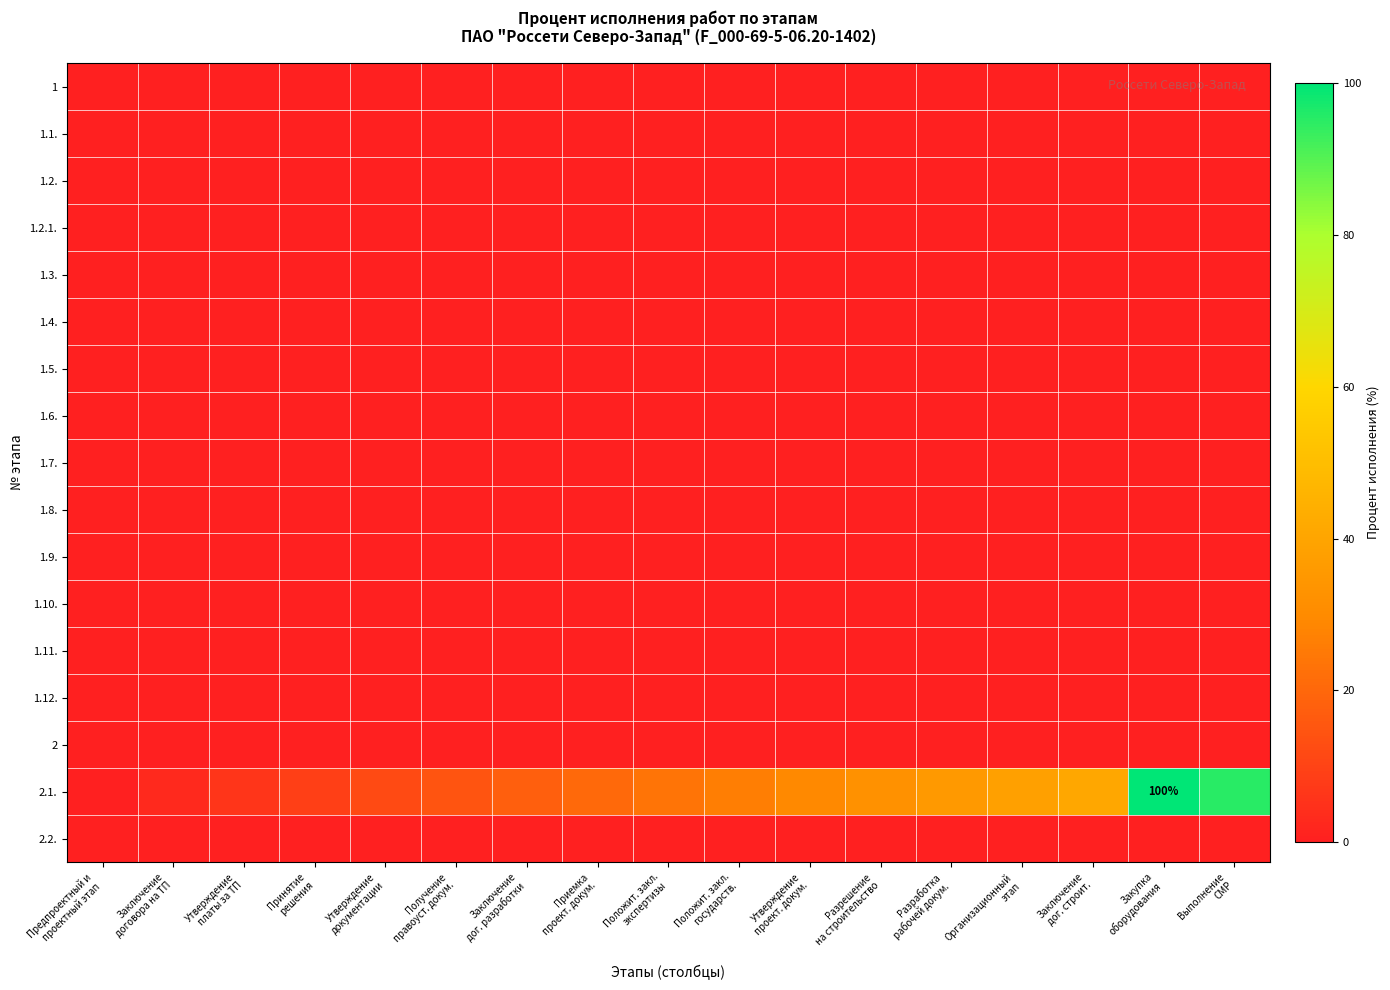

Between Положит. закл.
государств. and Утверждение
документации, which is larger?

Положит. закл.
государств.